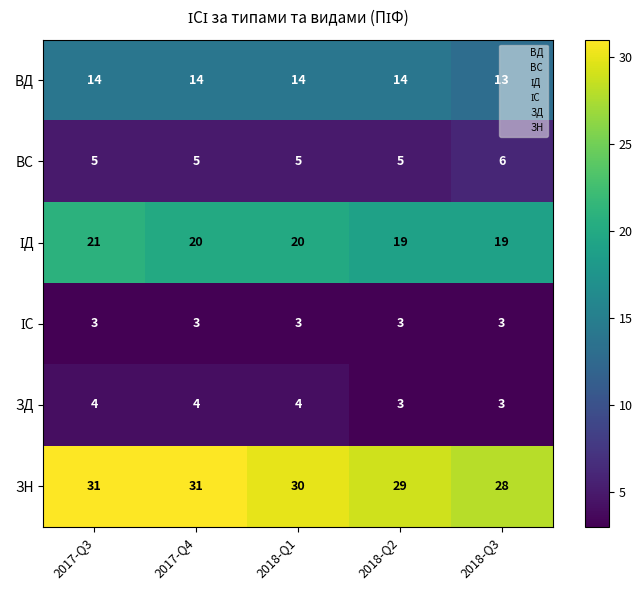

What is the total value across all series at 2017-Q4?

77